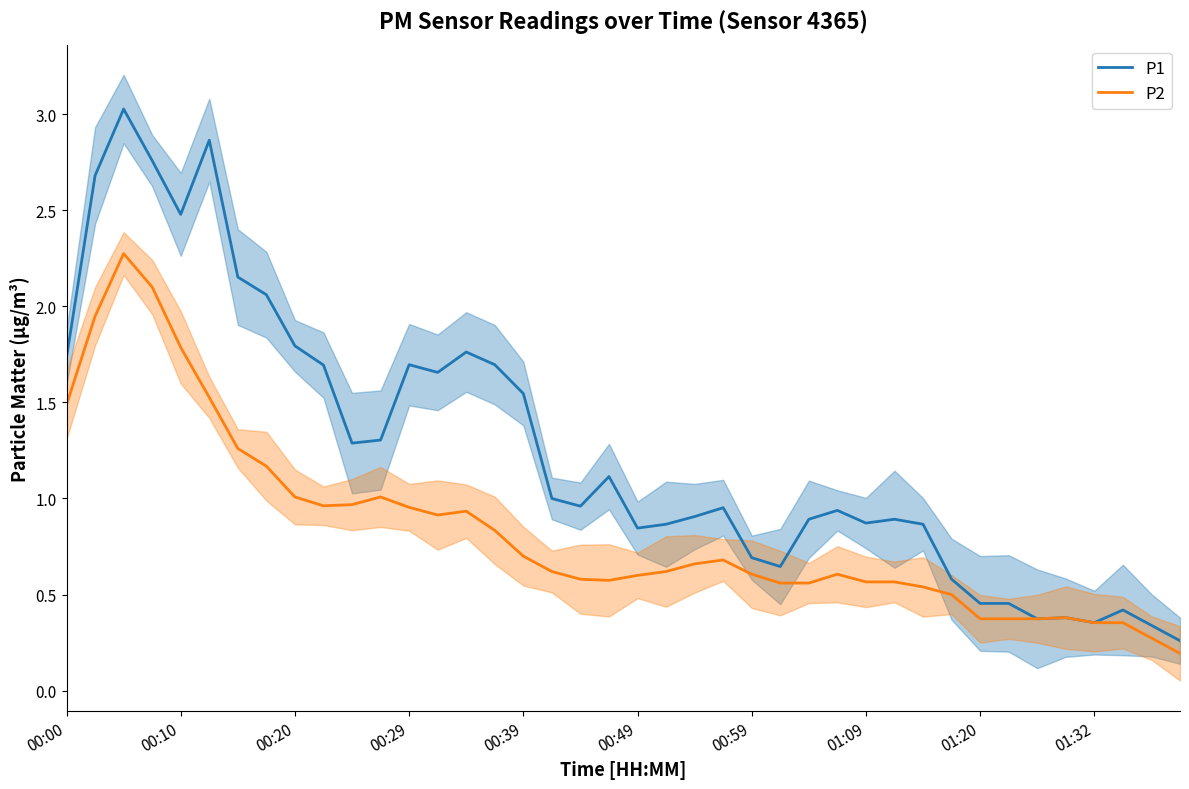

What is the maximum value shown in the chart?

3.0